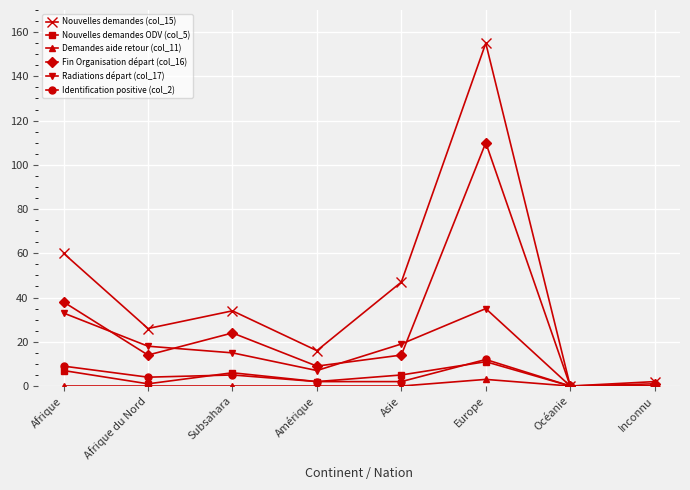

What is the difference between the second highest and minimum values in the Nouvelles demandes ODV (col_5) series?

7